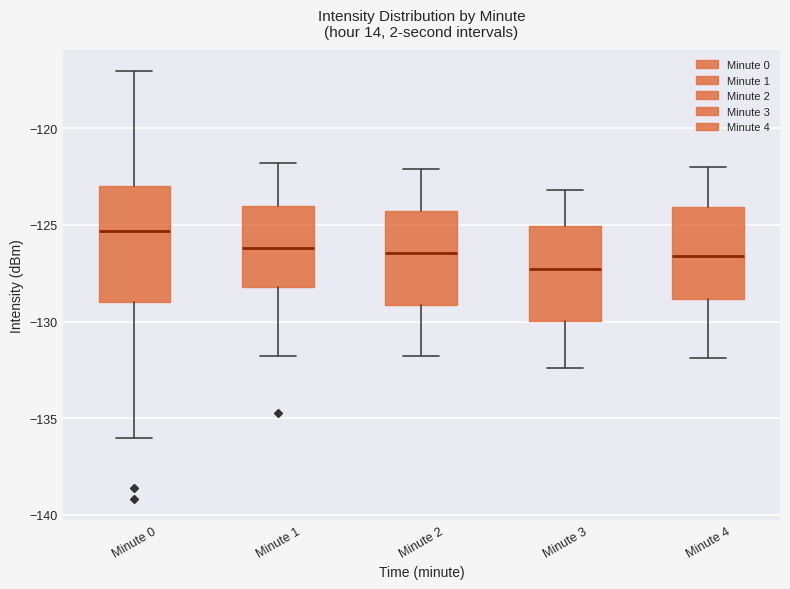

Which box's median line is the lowest?

Minute 3